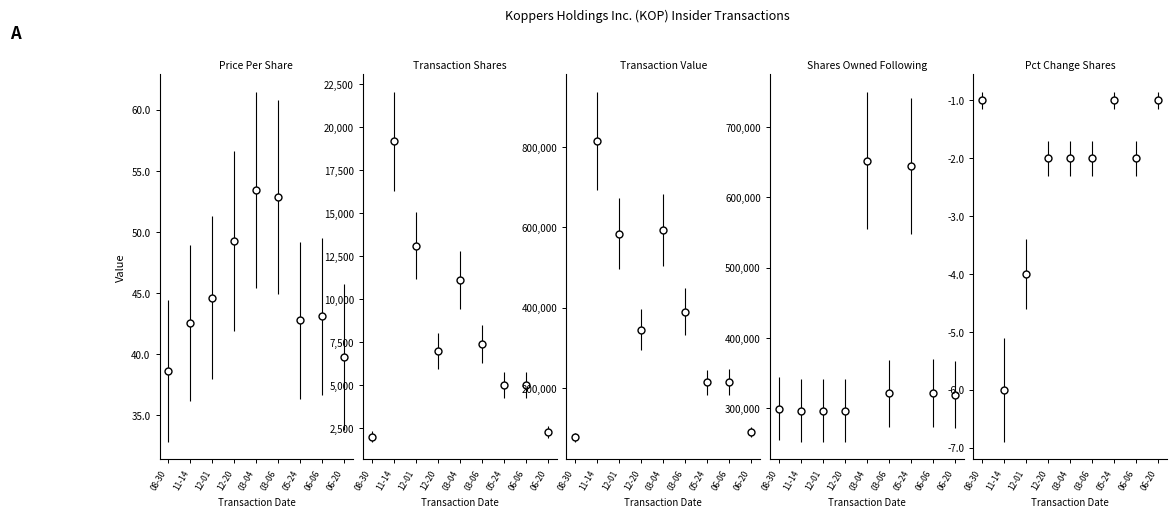

Which series has the largest total across all categories?

sharesOwnedFollowingTransaction